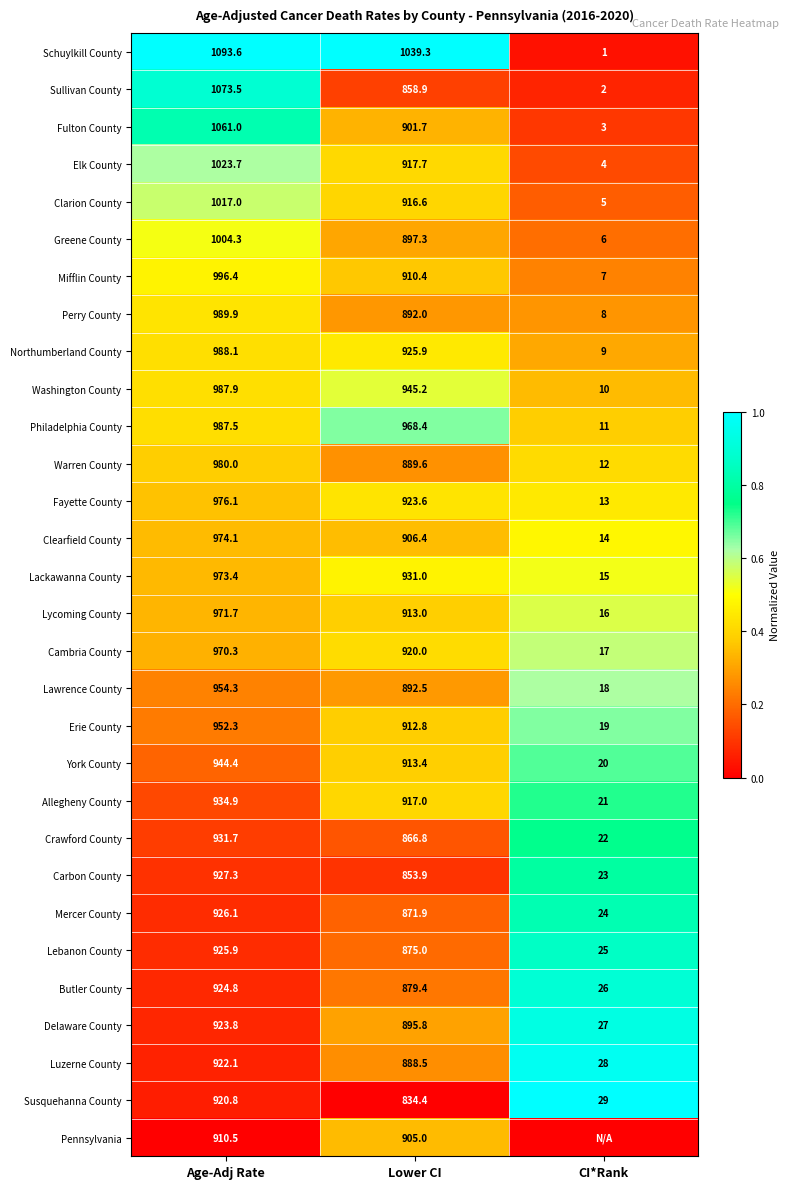

The value of Fayette County at Age-Adj Rate is 976.1. True or false?

True